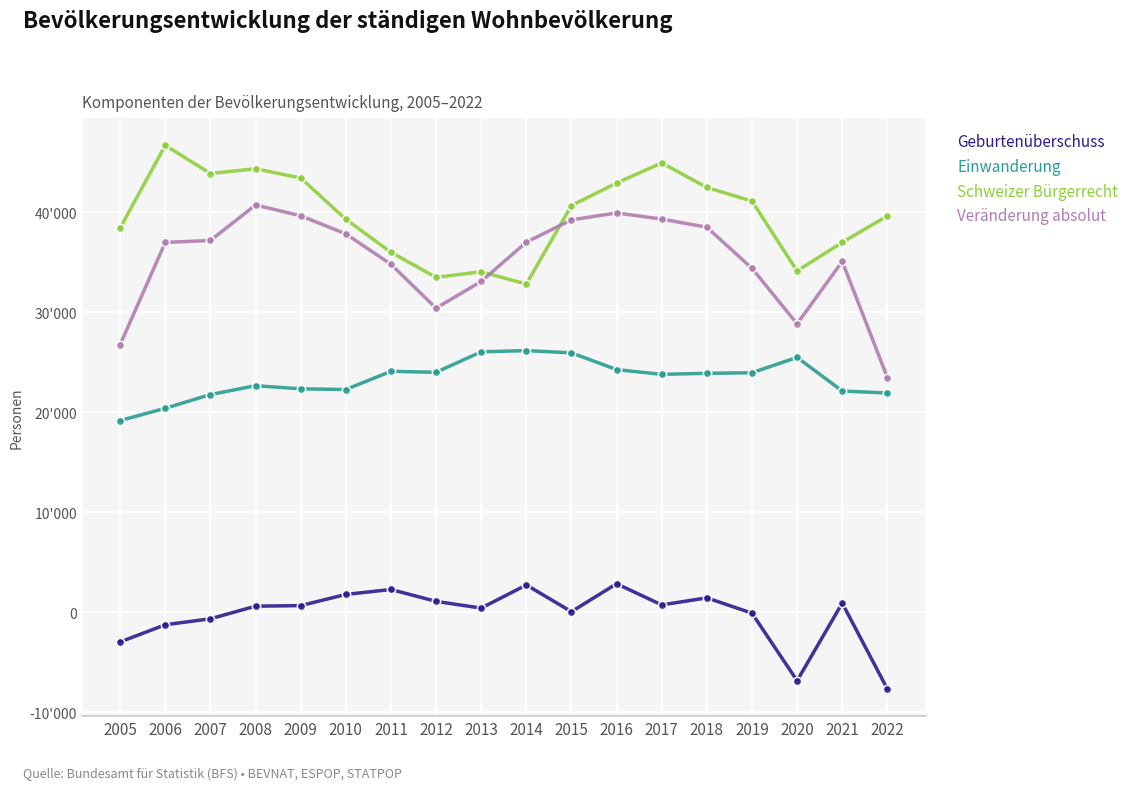

What is the difference between the maximum and minimum values in the Veränderung absolut series?

17260